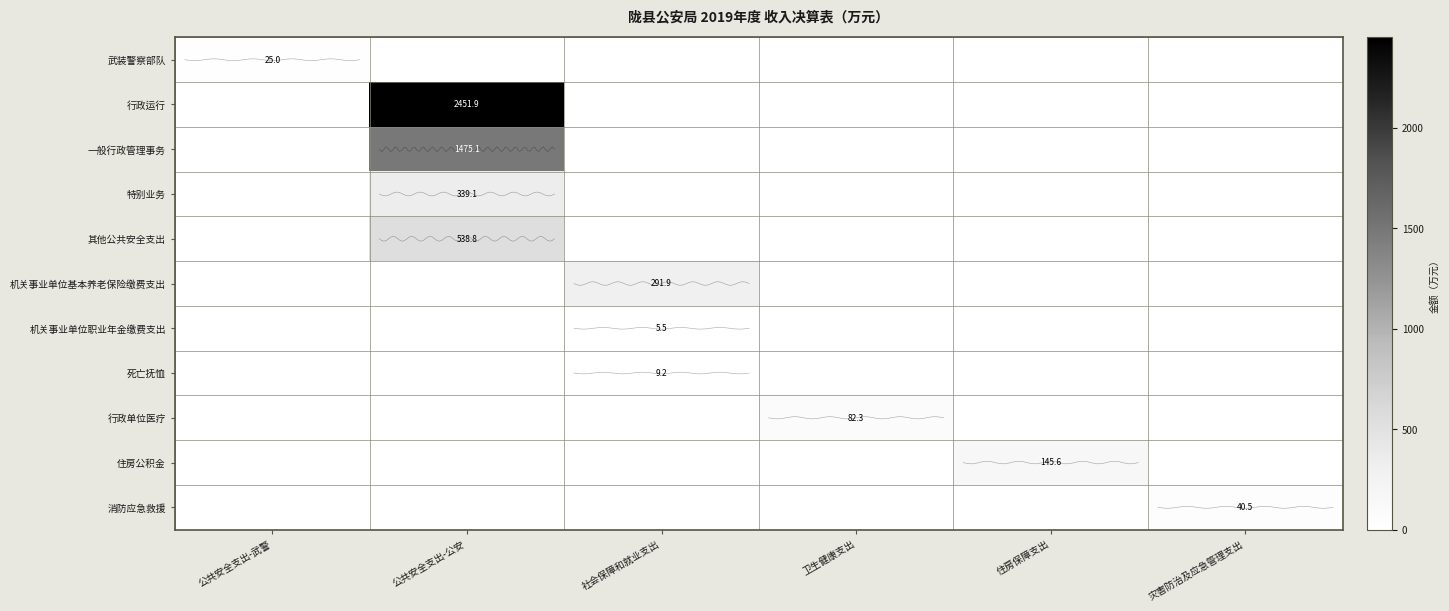

What is the difference between the 机关事业单位职业年金缴费支出 values at 住房保障支出 and 社会保障和就业支出?

5.5